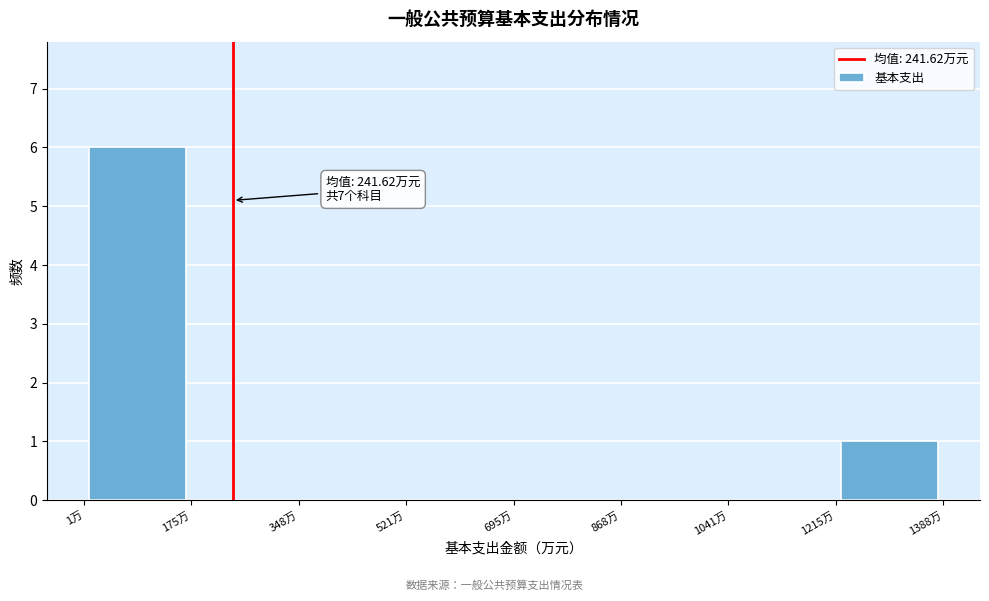

Which range on the x-axis has the tallest bar?

0 to 180